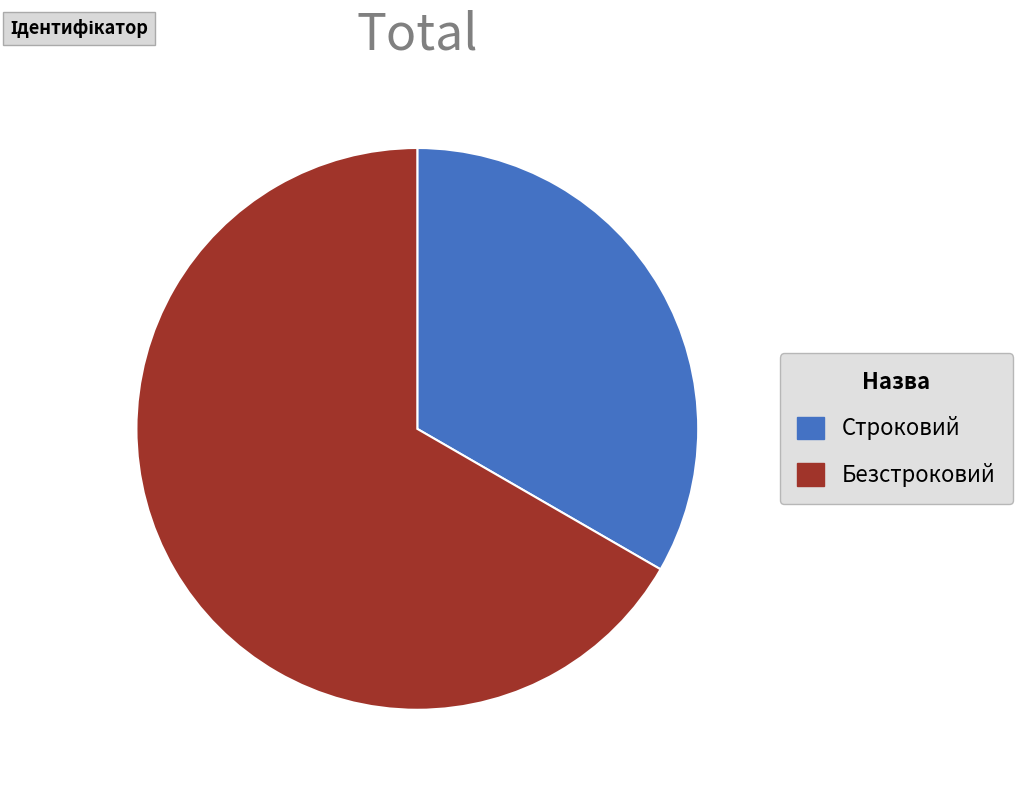

Which slice is the smallest?

Строковий